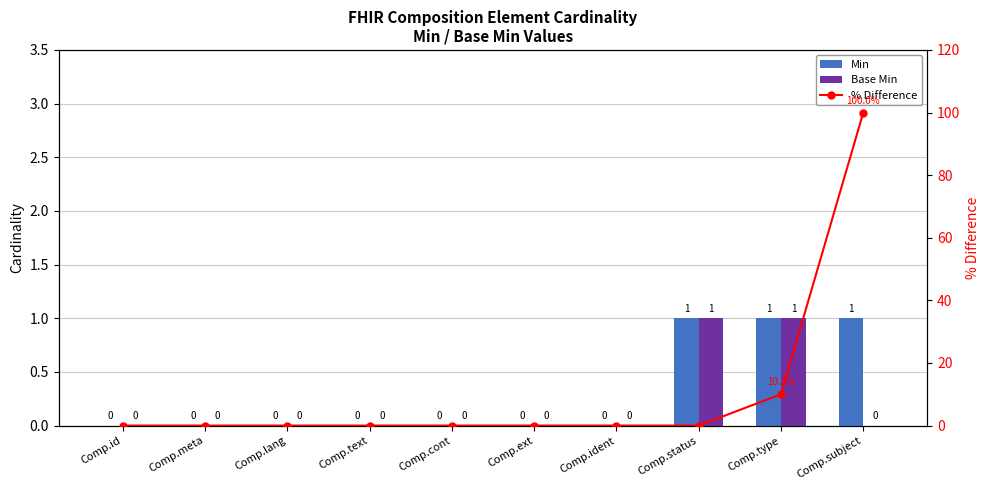

Is it true that % Difference equals 17 at Comp.type?

False